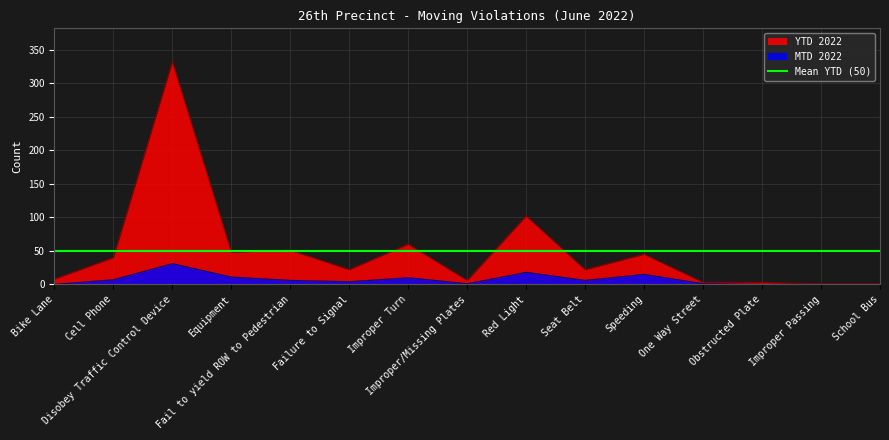

At how many categories does at least one series exceed 184?

1